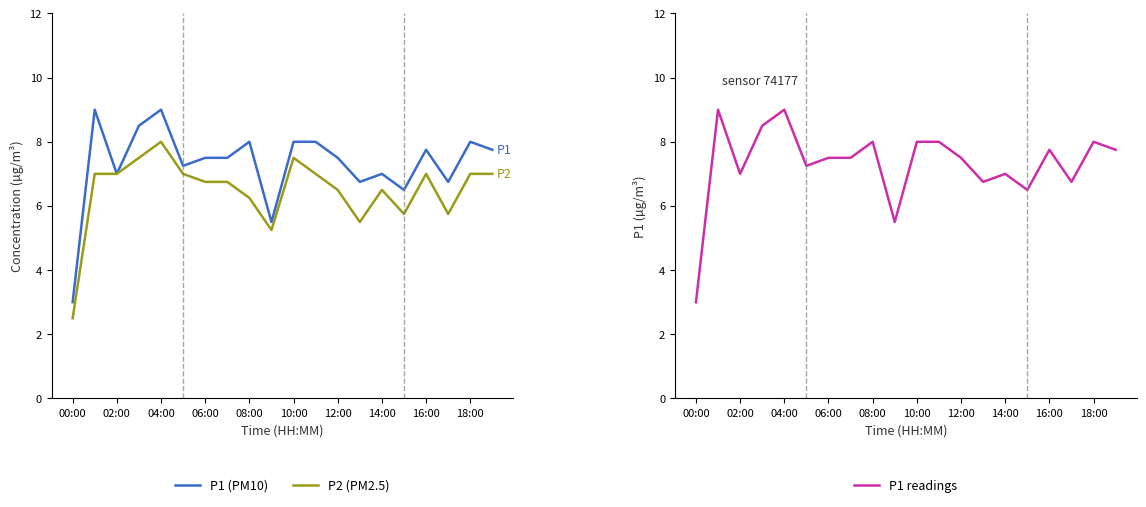

What is the lowest value of the P1 readings series?

3.0